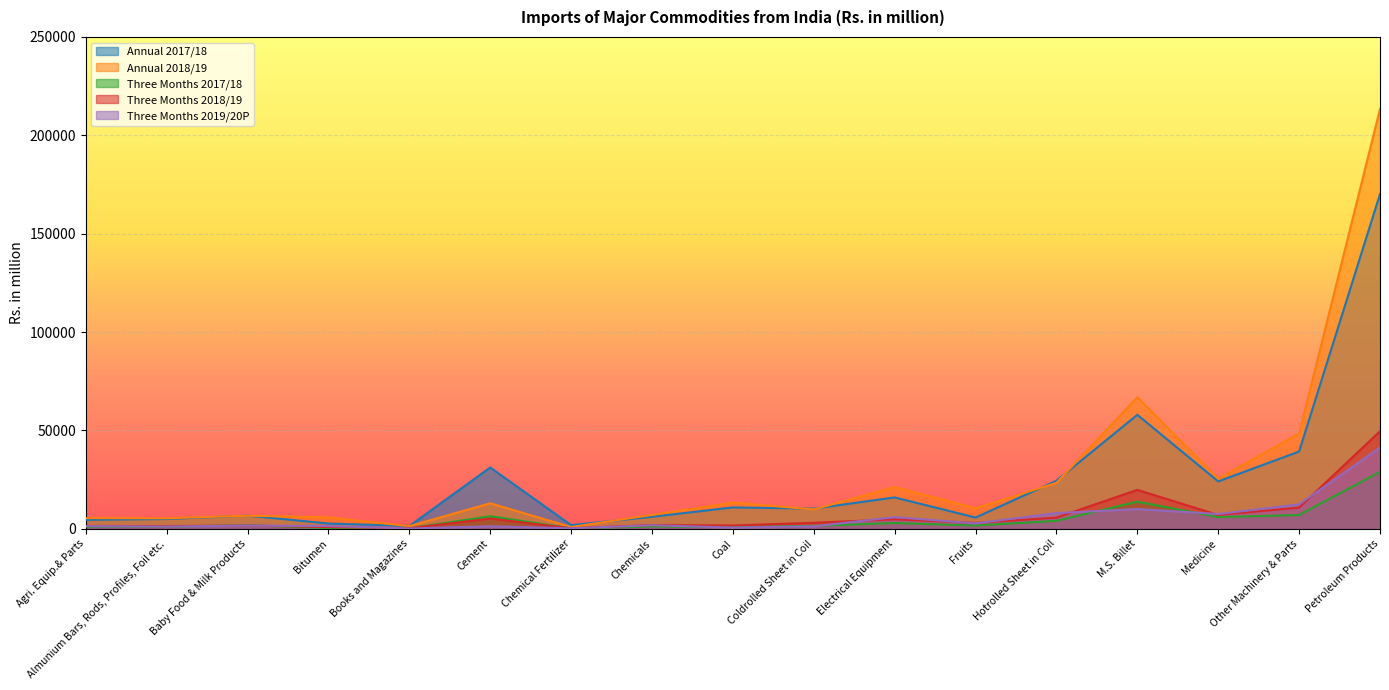

What is the value of the Three Months 2017/18 point at the 12th from the left?

1658.5